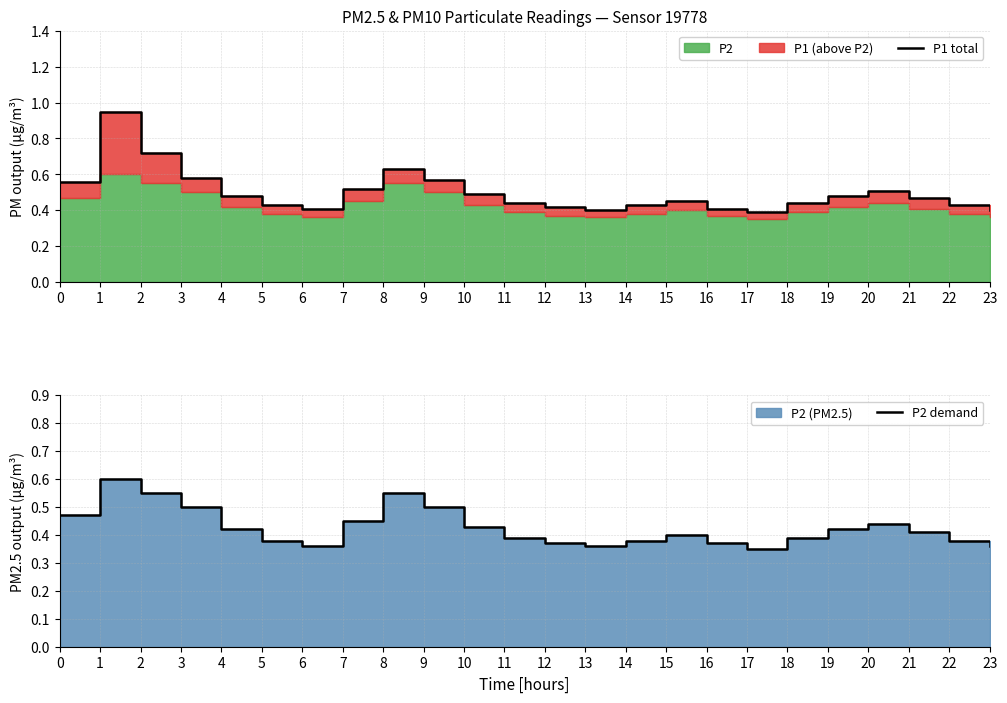

What is the maximum value for P2 demand?

0.6